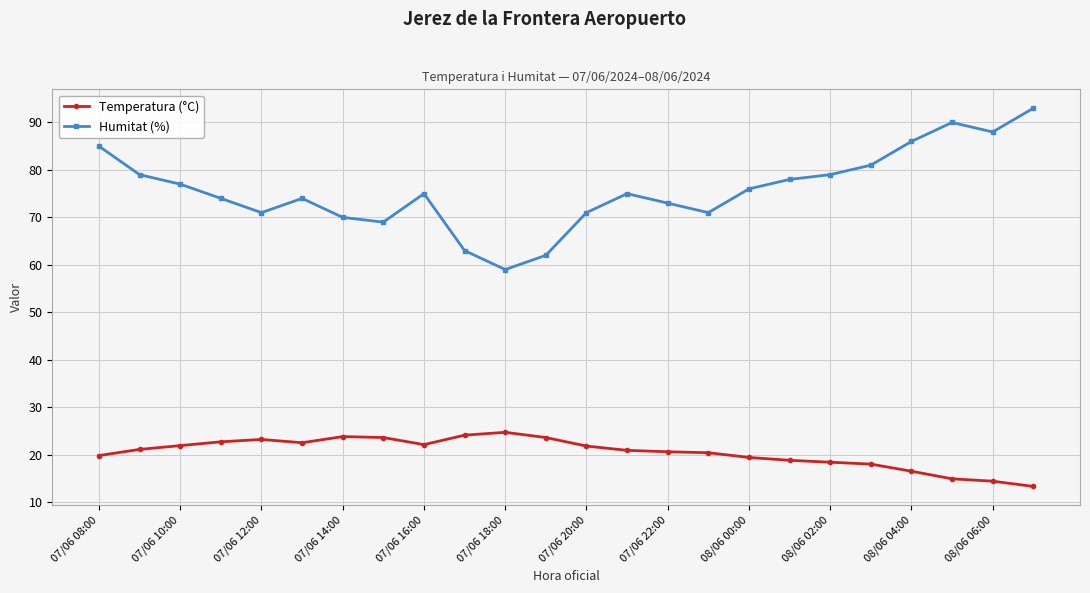

How many lines are shown in the chart?

2